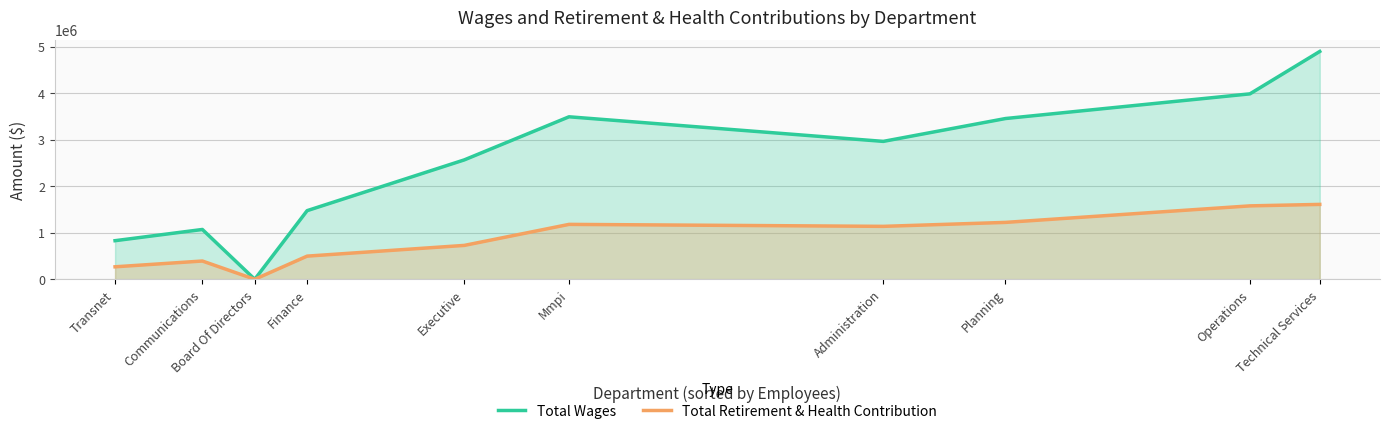

What is the difference between the maximum and minimum values in the Total Wages series?

4895178